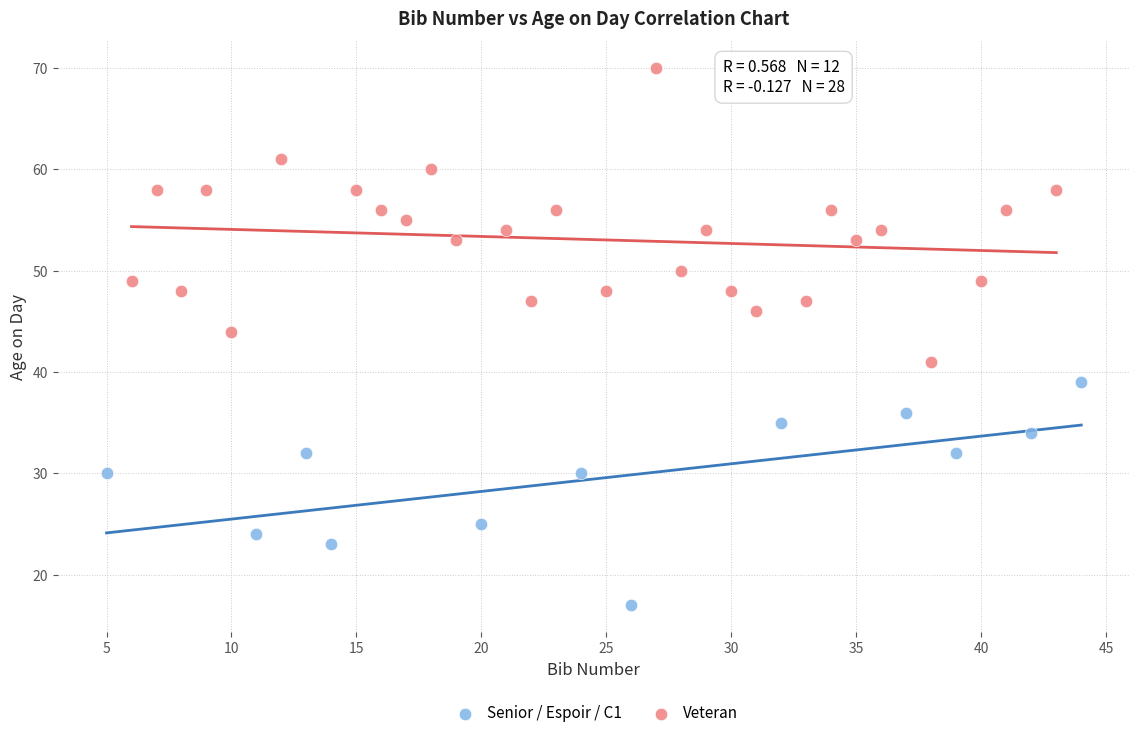

What are all the series names shown in the legend?

Senior / Espoir / C1, Veteran